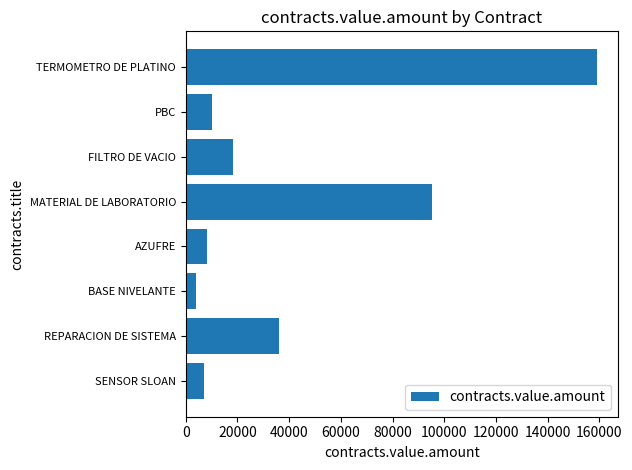

What value does the data have at SENSOR SLOAN?

7144.6